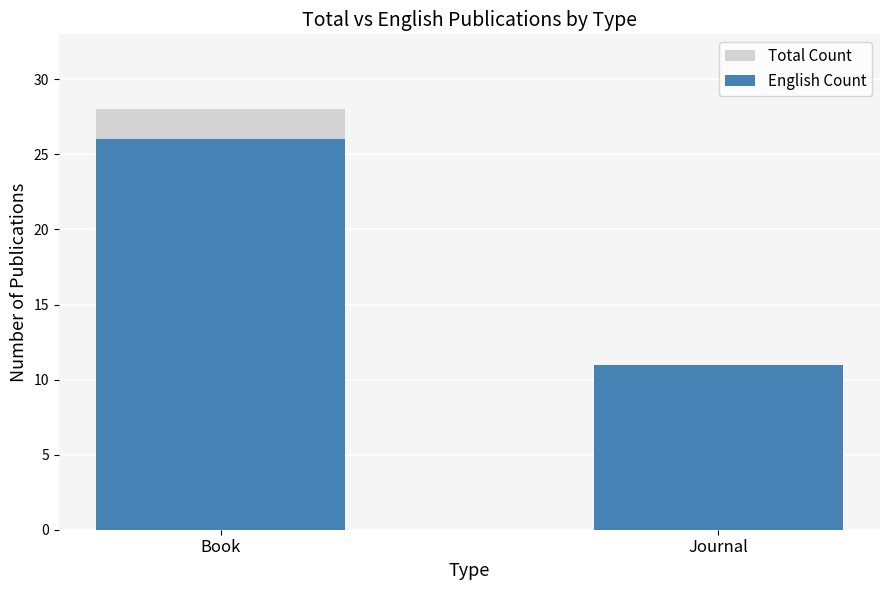

The Total Count series shows 7 at Journal. True or false?

False